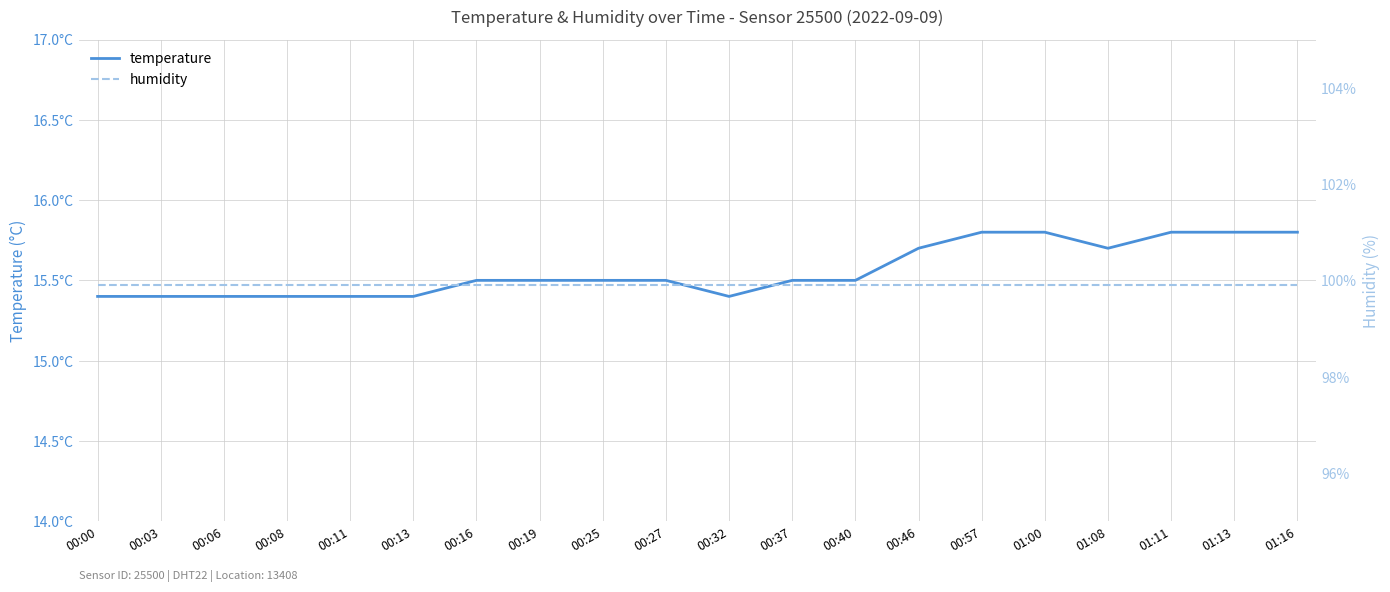

Count the number of categories in the chart.

20